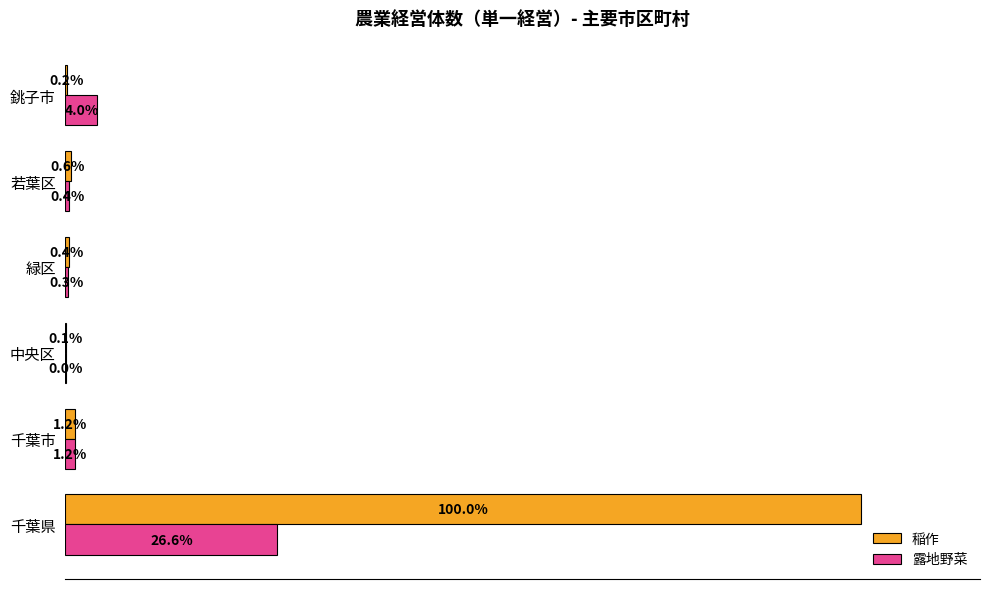

Which series has the largest total across all categories?

稲作